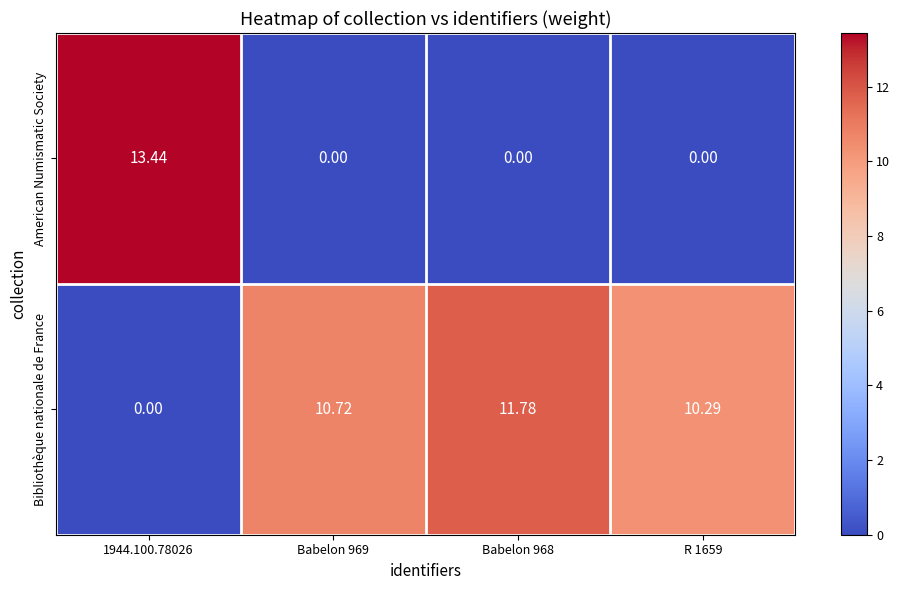

Which series has the widest spread of values?

American Numismatic Society